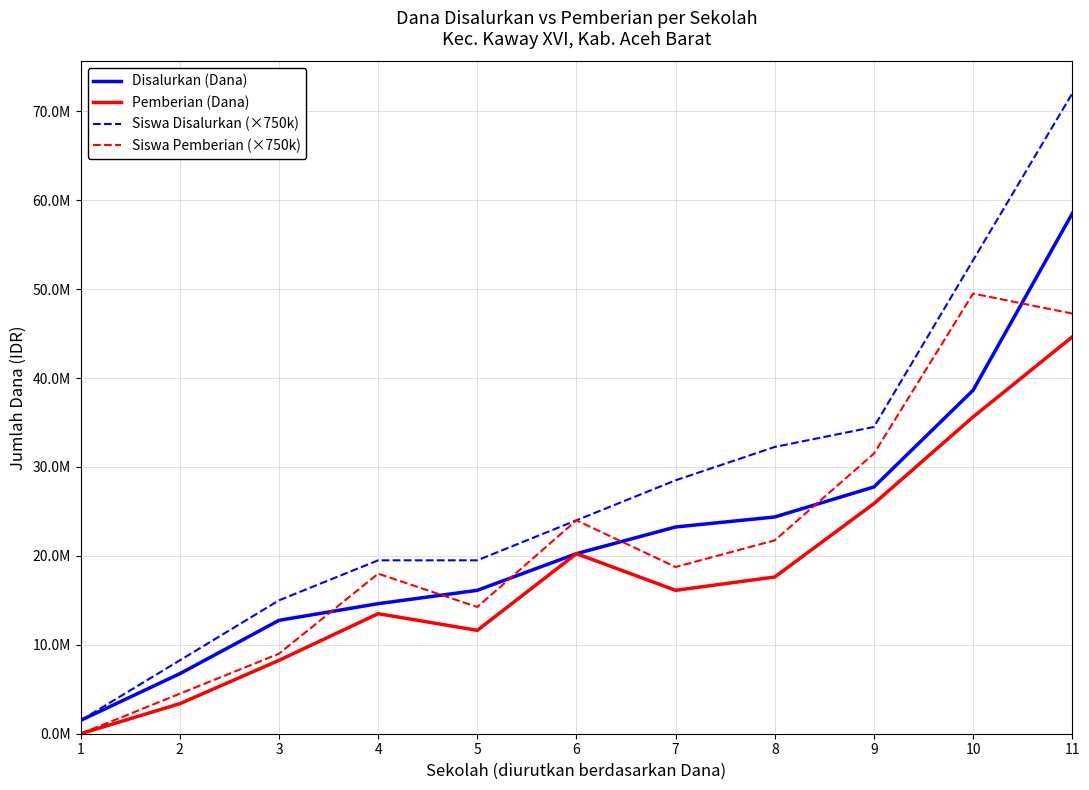

The value of Pemberian (Dana) at 7 is 10686787. True or false?

False